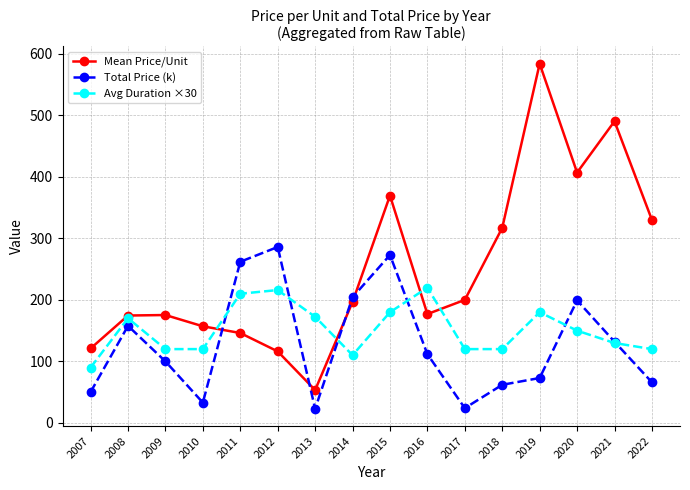

Which series has the largest range (max minus min)?

Mean Price/Unit